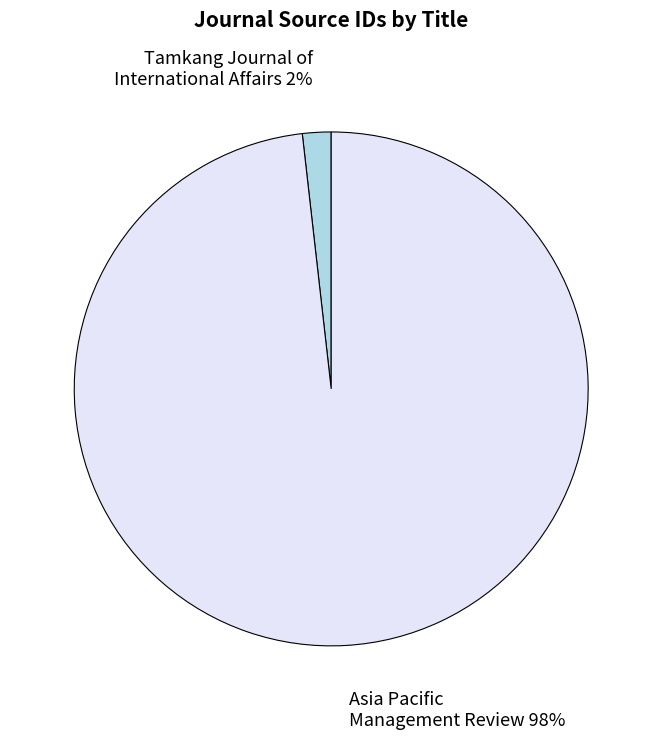

Does any single category account for the majority?

Yes